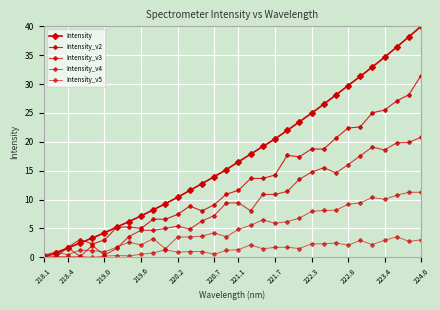

List the series in order of their peak value, highest first.

Intensity, Intensity_v2, Intensity_v3, Intensity_v4, Intensity_v5